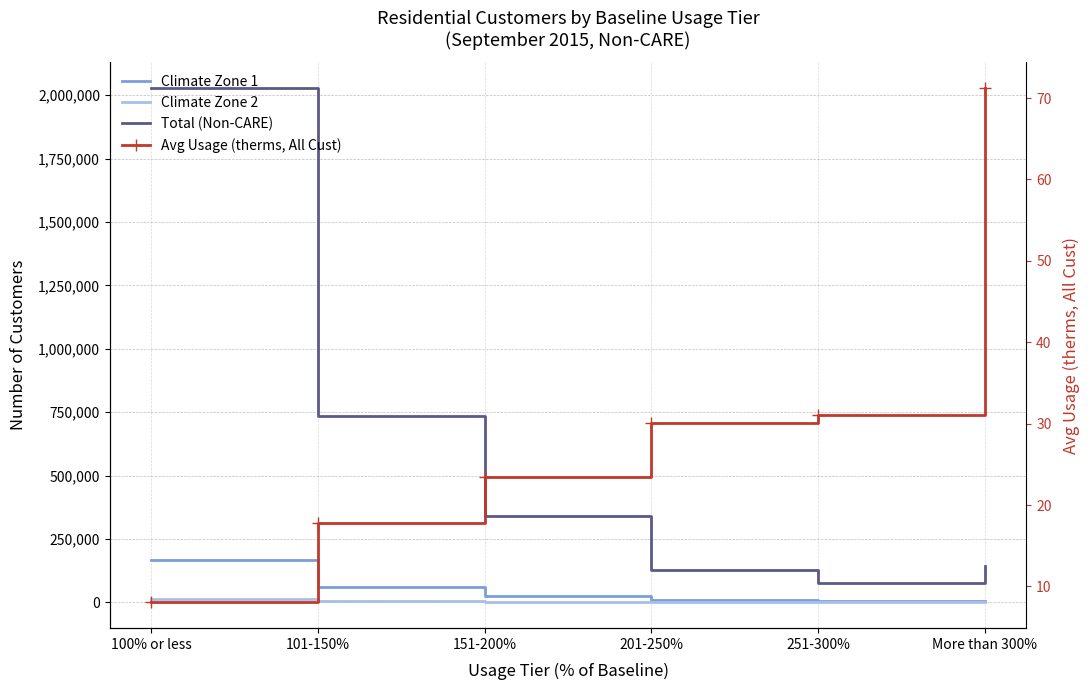

At which label does Total (Non-CARE) reach its minimum?

251-300%